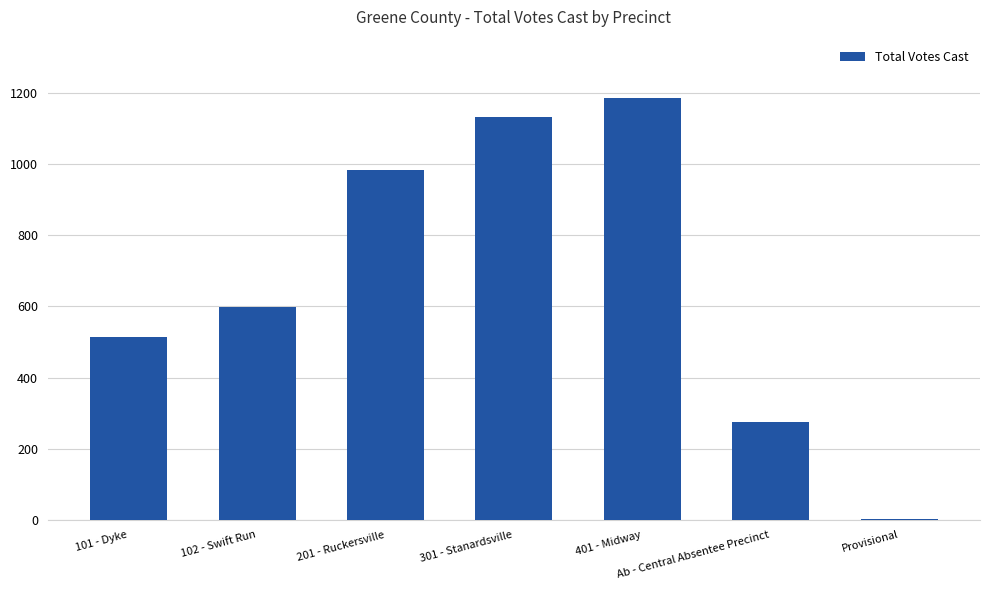

Approximately how many times larger is the value at Ab - Central Absentee Precinct compared to 201 - Ruckersville?

0.3